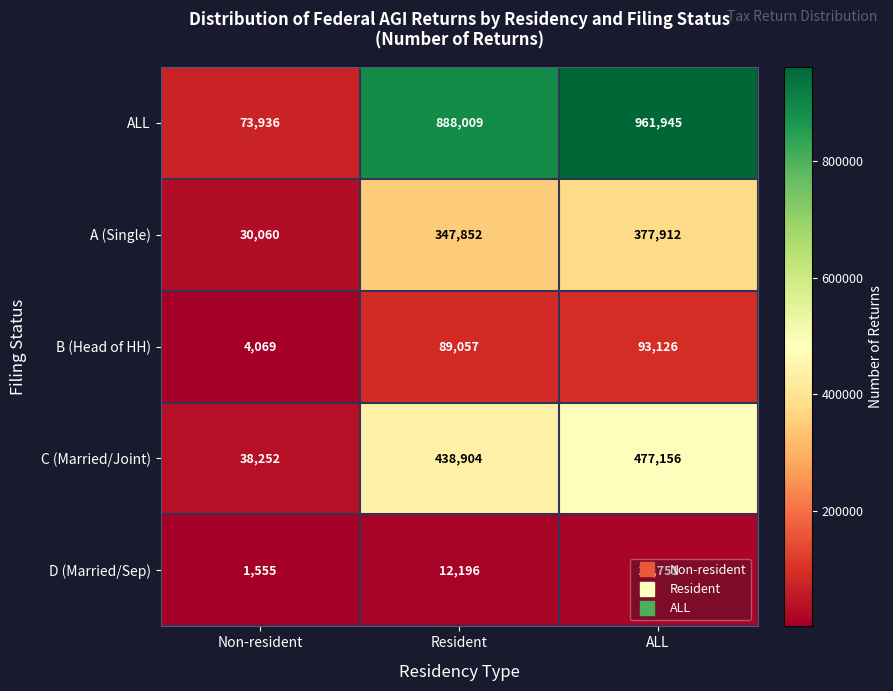

Which series changed the most between Non-resident and Resident?

ALL